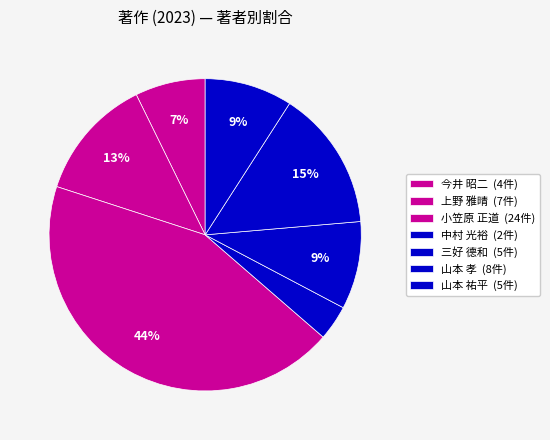

Does 山本 祐平 represent more than half of the total?

No